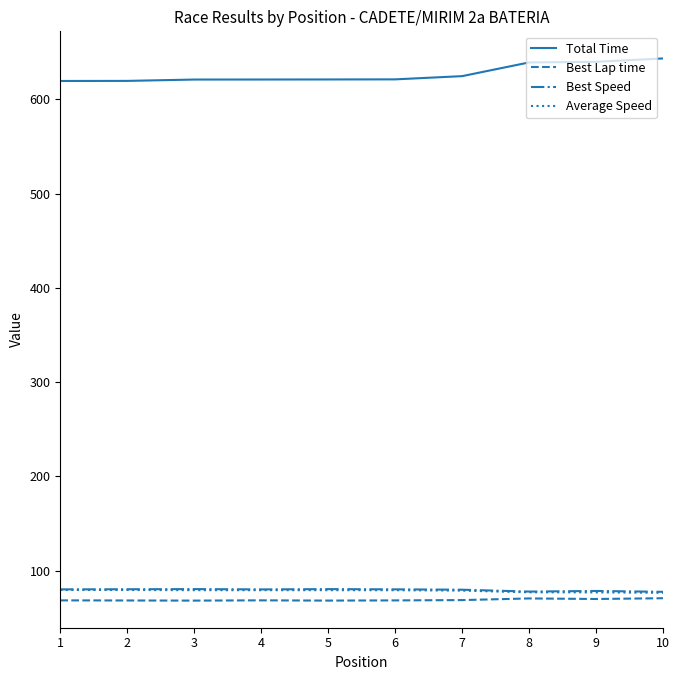

What is the difference between the highest and lowest values at 7?

556.2